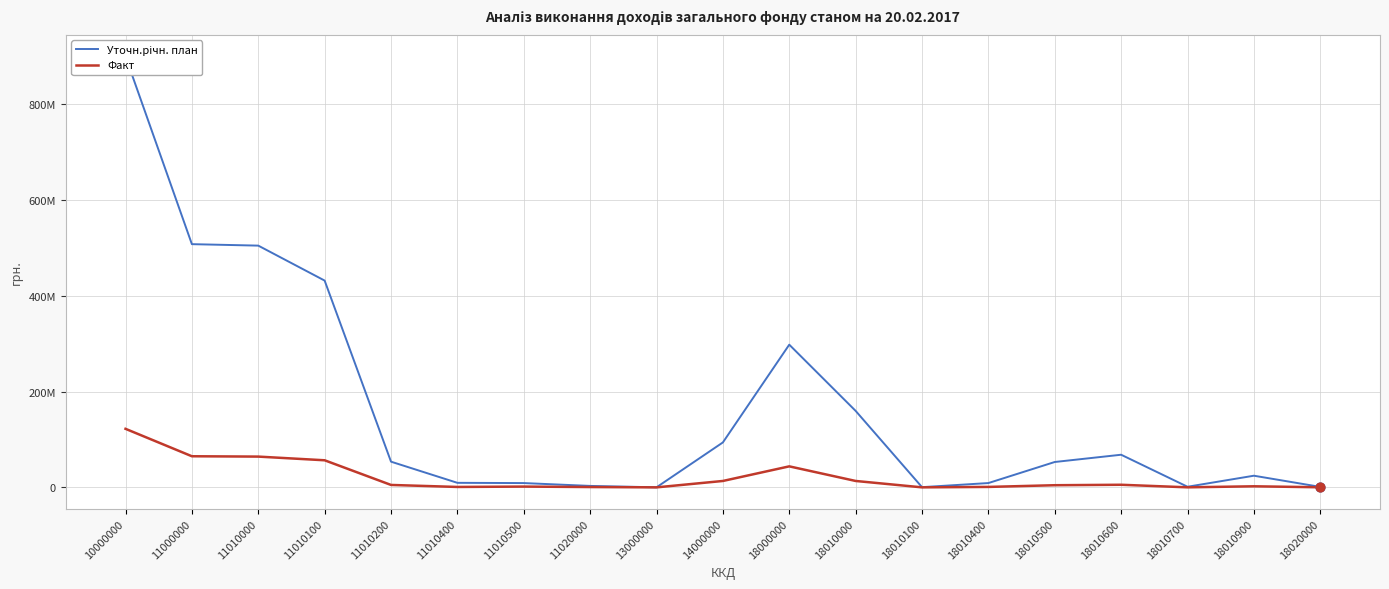

At how many categories does at least one series exceed 243381067?

5